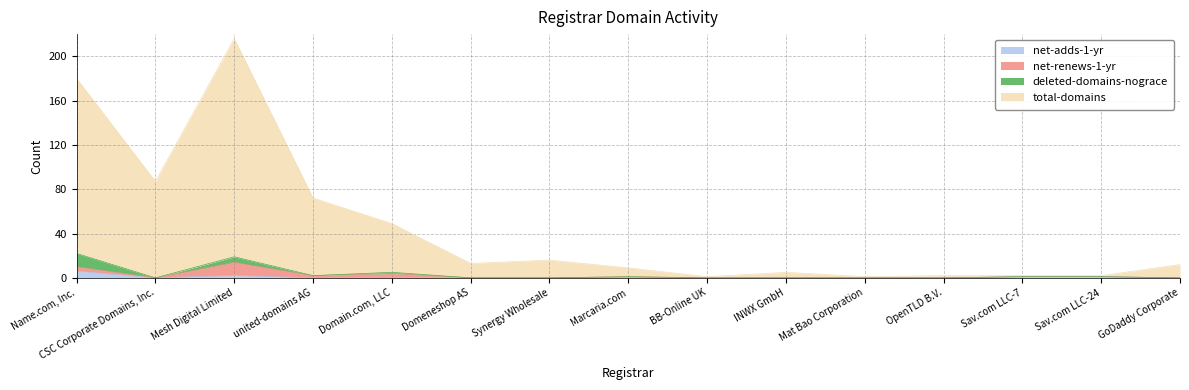

At which label does total-domains reach its peak?

Mesh Digital Limited